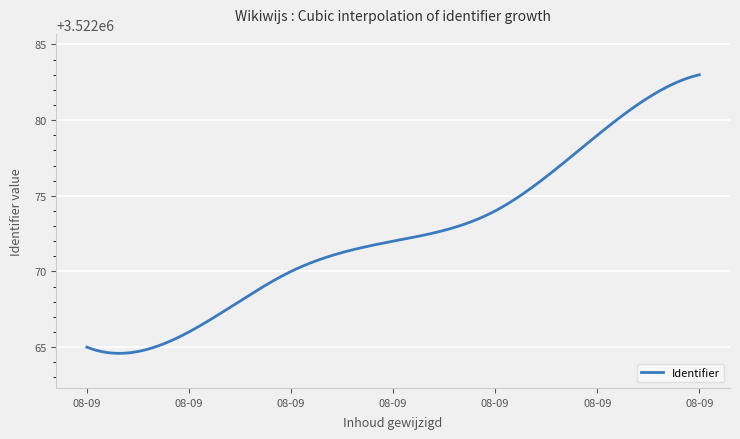

How many categories are shown in the chart?

300